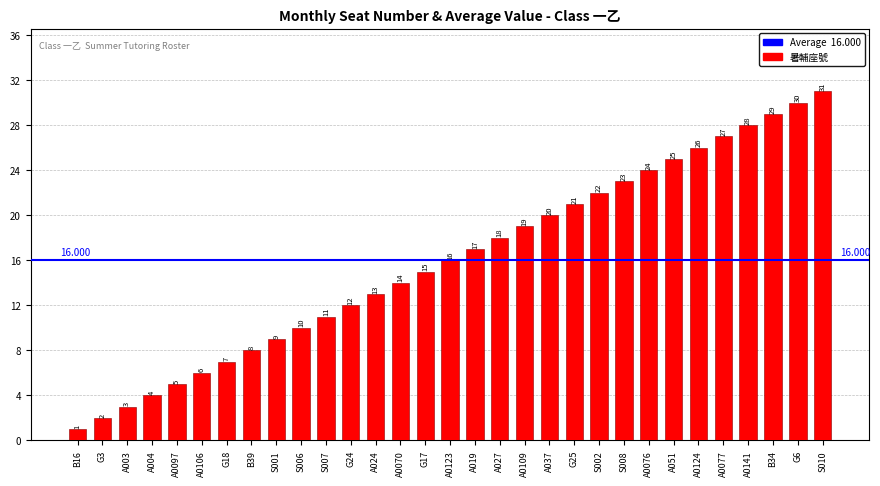

Where does the data first go above 16?

A019